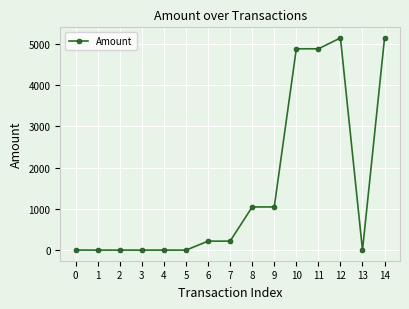

True or false: there are more than 0 points higher than both neighbors.

True